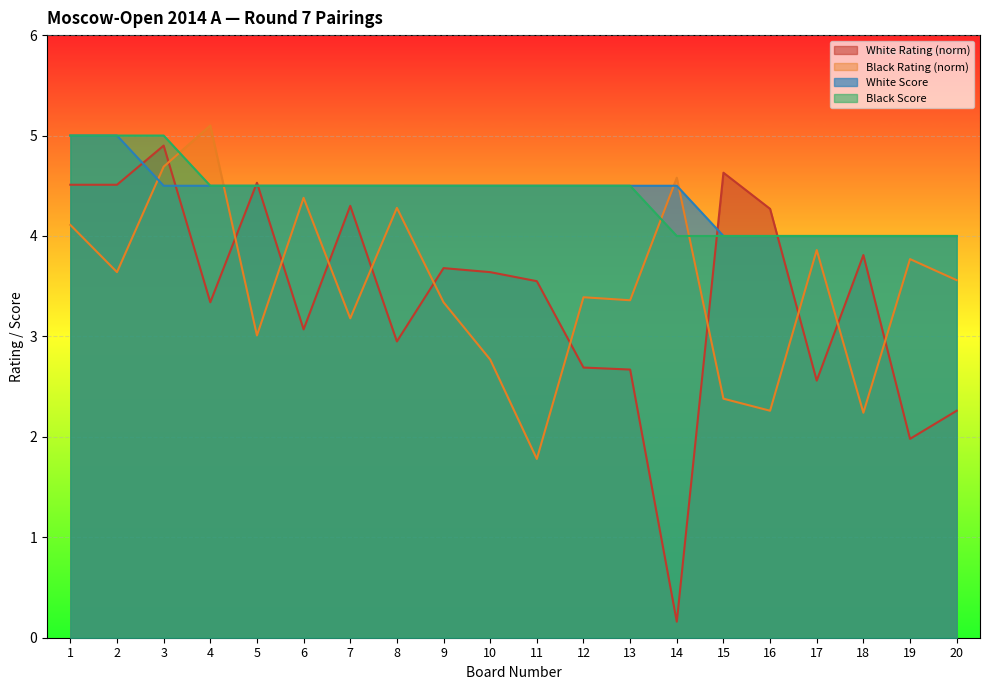

The value of Black Rating at 19 is 3.8. True or false?

True